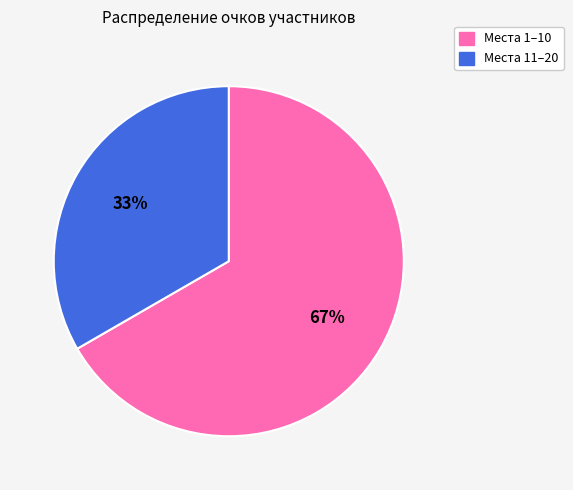

To the nearest percent, what is the average slice percentage?

50%